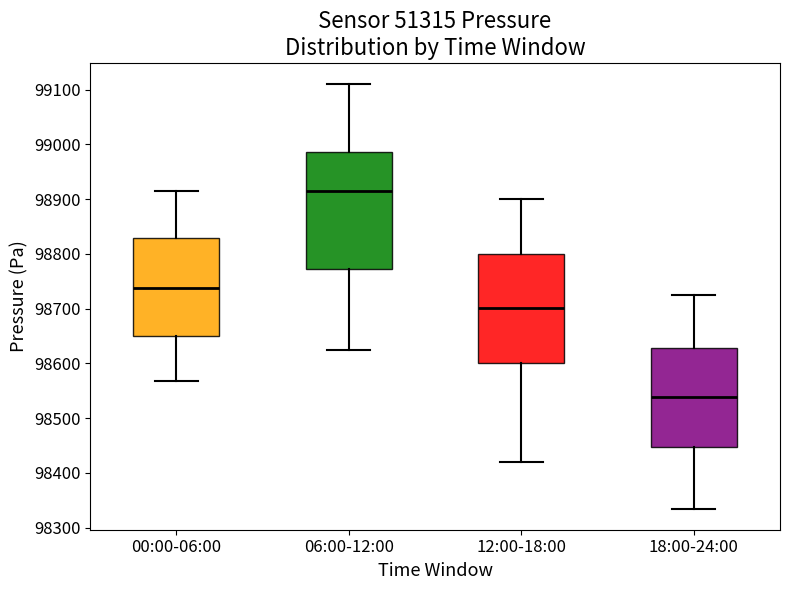

Reading left to right, transcribe this box plot: for each box, give where its median line is, the range the box spans, and where its two whiskers end, as read against the y-axis. The values are not printed on the chart, so give them approximately, as read against the axis.

00:00-06:00: median 98740, box 98650 to 98830, whiskers 98570 to 98910
06:00-12:00: median 98920, box 98770 to 98990, whiskers 98630 to 99110
12:00-18:00: median 98700, box 98600 to 98800, whiskers 98420 to 98900
18:00-24:00: median 98540, box 98450 to 98630, whiskers 98340 to 98730